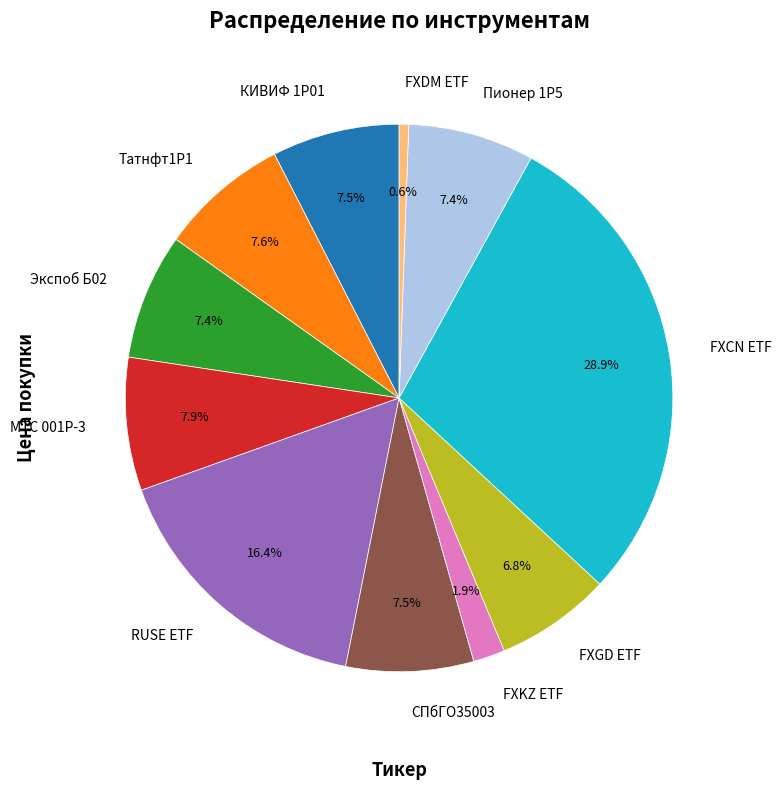

What percentage is the Экспоб Б02 slice, to the nearest percent?

7%